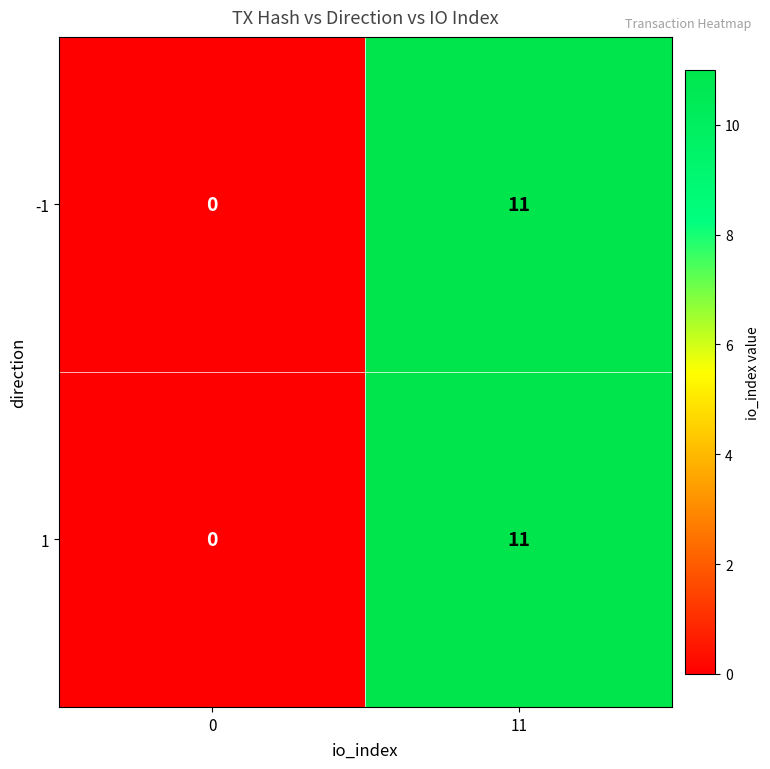

At which category is the sum across all series the highest?

11